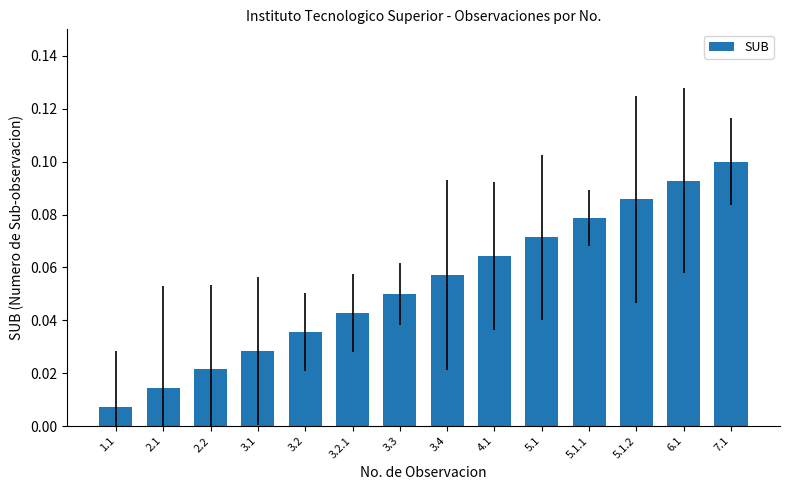

Rank the categories by value from highest to lowest.

7.1, 6.1, 5.1.2, 5.1.1, 5.1, 4.1, 3.4, 3.3, 3.2.1, 3.2, 3.1, 2.2, 2.1, 1.1